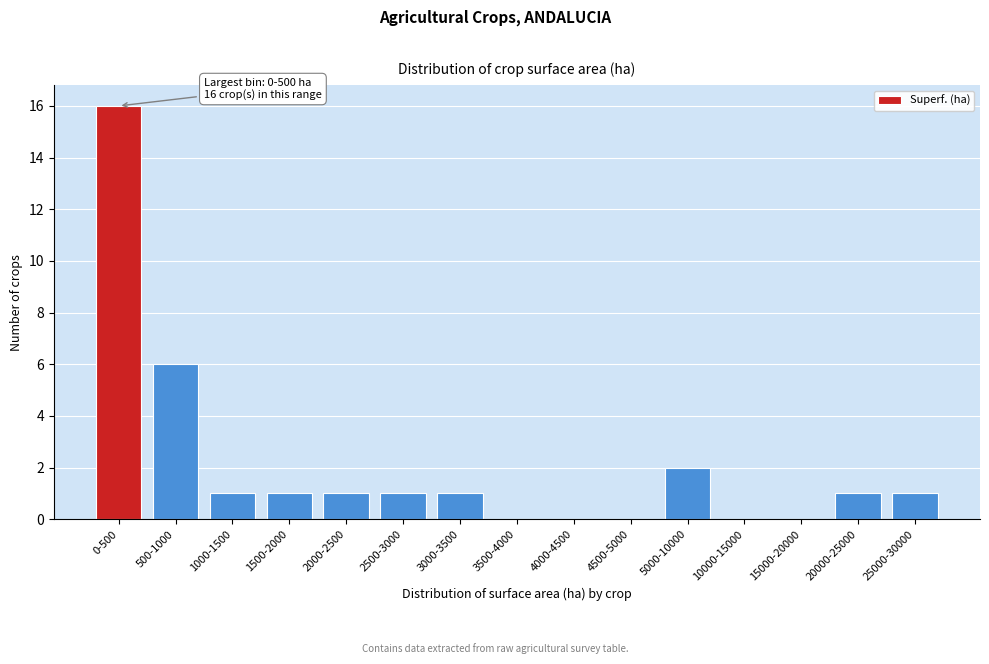

Reading left to right, list all the values displayed in this chart.

0-500=16	500-1000=6	1000-1500=1	1500-2000=1	2000-2500=1	2500-3000=1	3000-3500=1	3500-4000=0	4000-4500=0	4500-5000=0	5000-10000=2	10000-15000=0	15000-20000=0	20000-25000=1	25000-30000=1